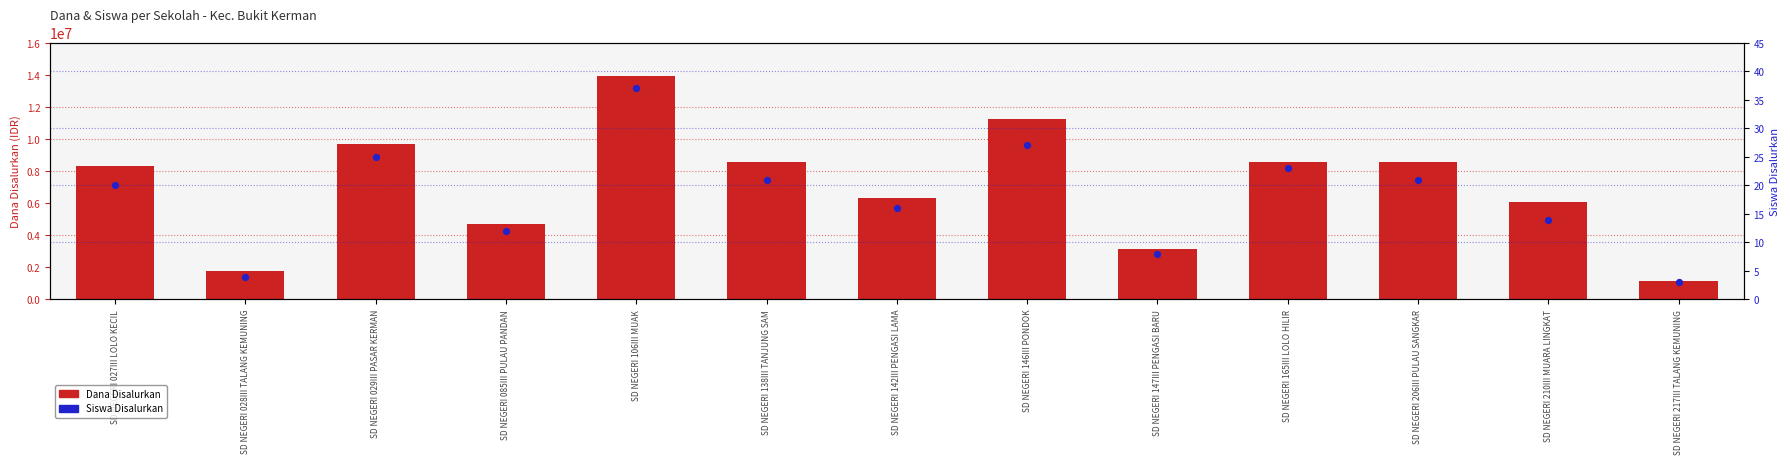

Which series has the widest spread of Y values?

Dana Disalurkan